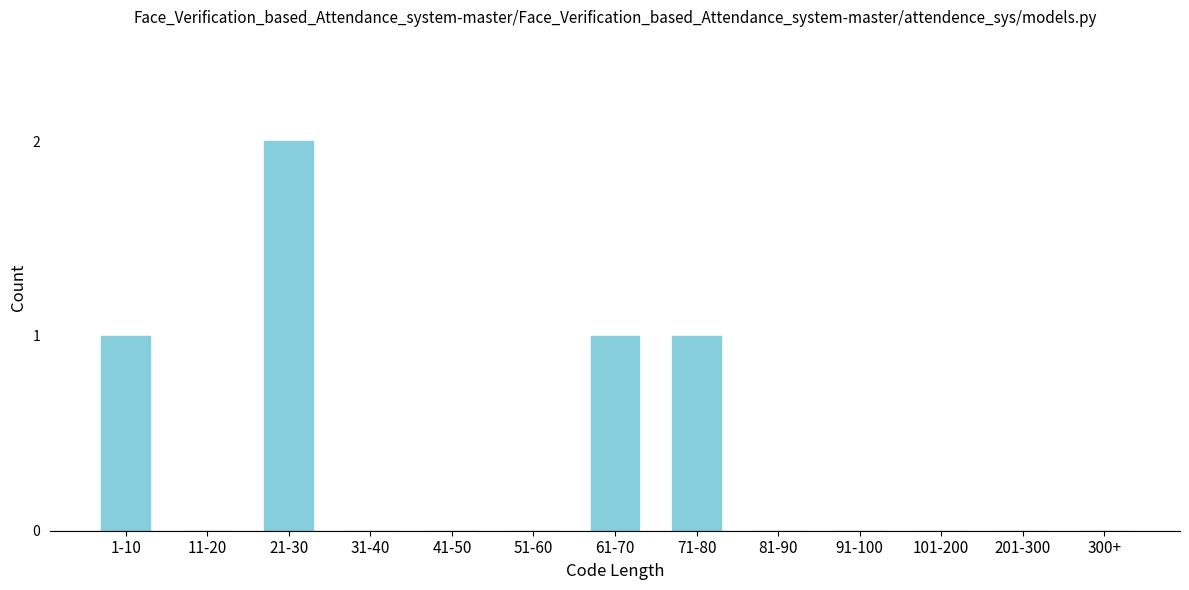

Reading left to right, what are all the values shown in this chart?

1-10=1	11-20=0	21-30=2	31-40=0	41-50=0	51-60=0	61-70=1	71-80=1	81-90=0	91-100=0	101-200=0	201-300=0	300+=0